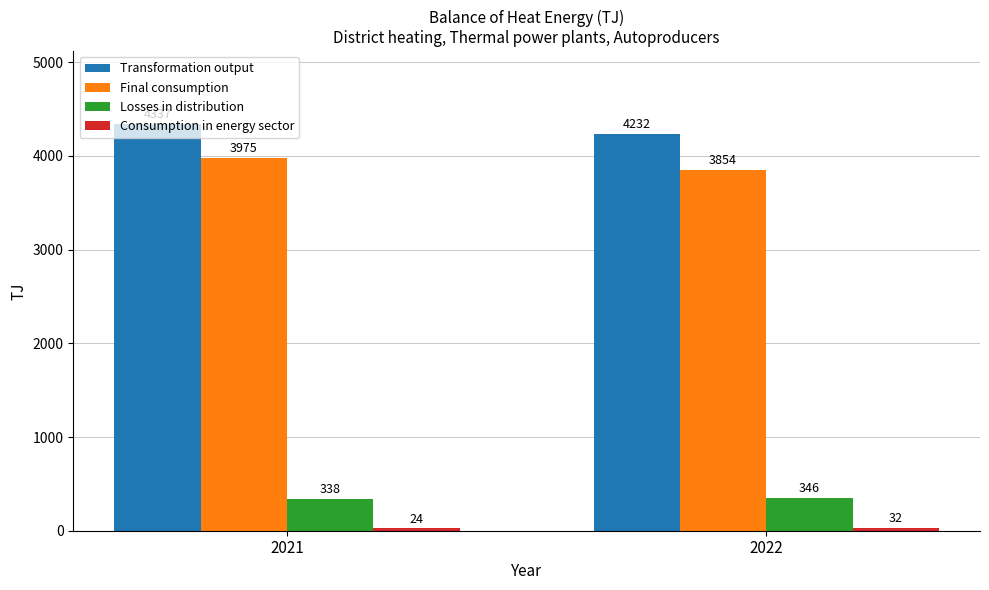

What is the sum of all Final consumption values?

7829